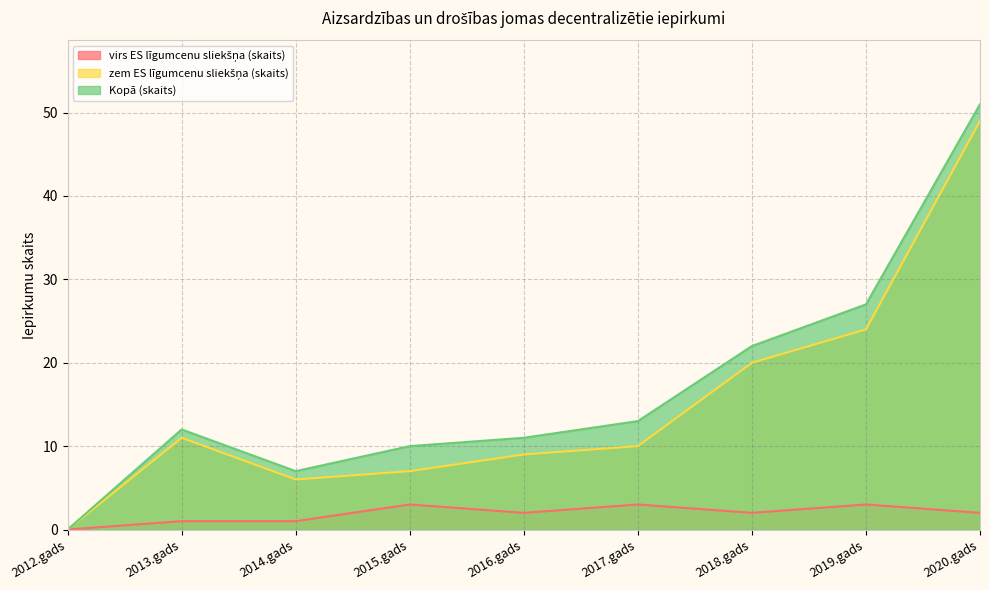

How many values in the Kopā (skaits) series are below 12?

4